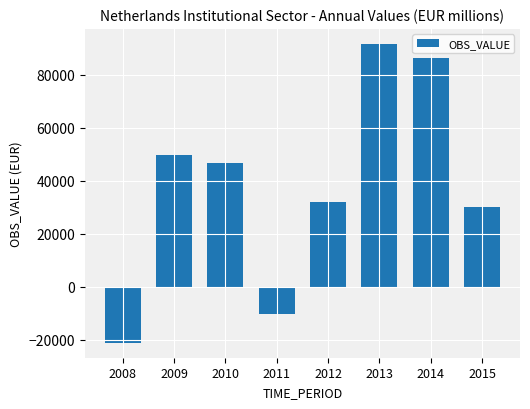

Does the chart contain stacked bars?

No